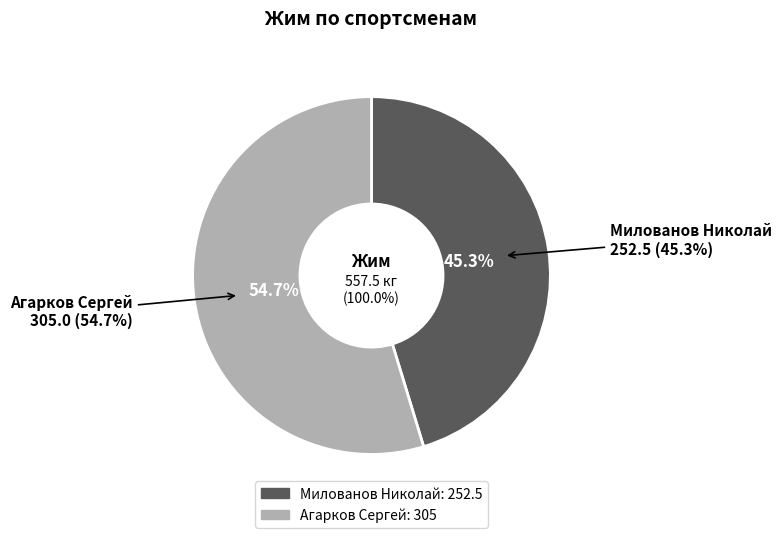

Count the number of slices in the pie.

2